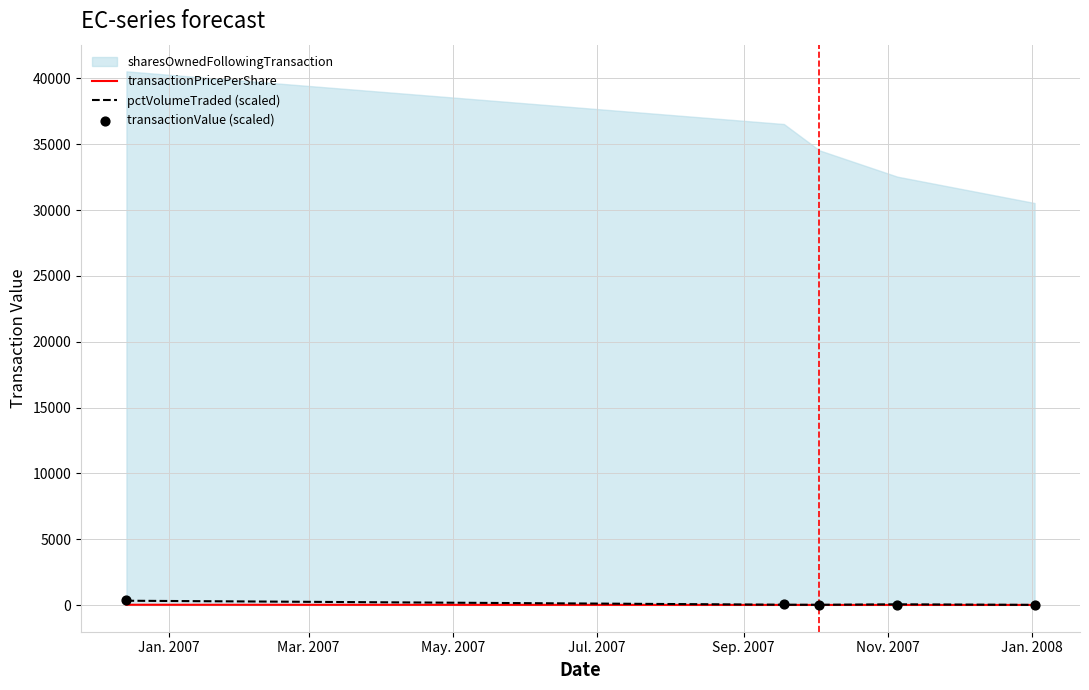

At which category is the sum across all series the highest?

Jan. 2007